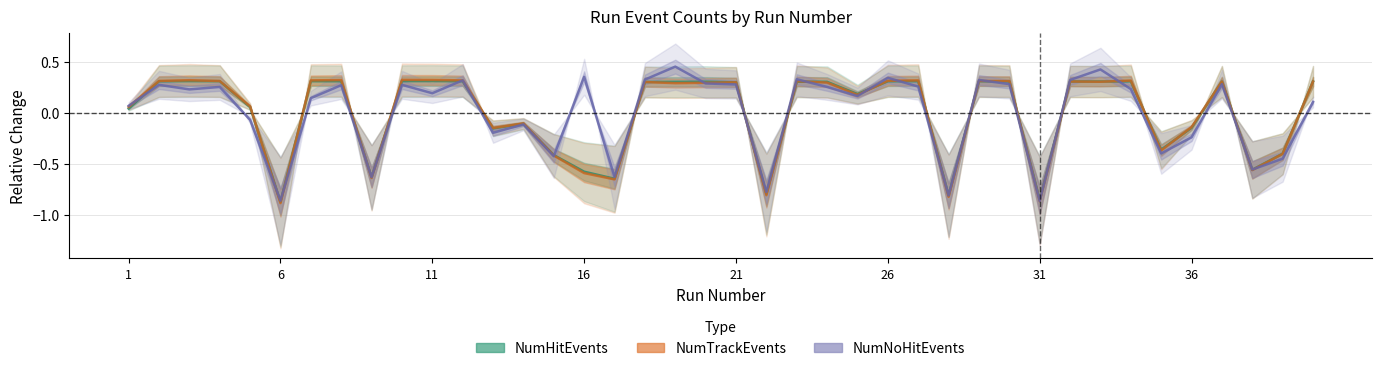

What is the highest value of the NumTrackEvents series?

0.3